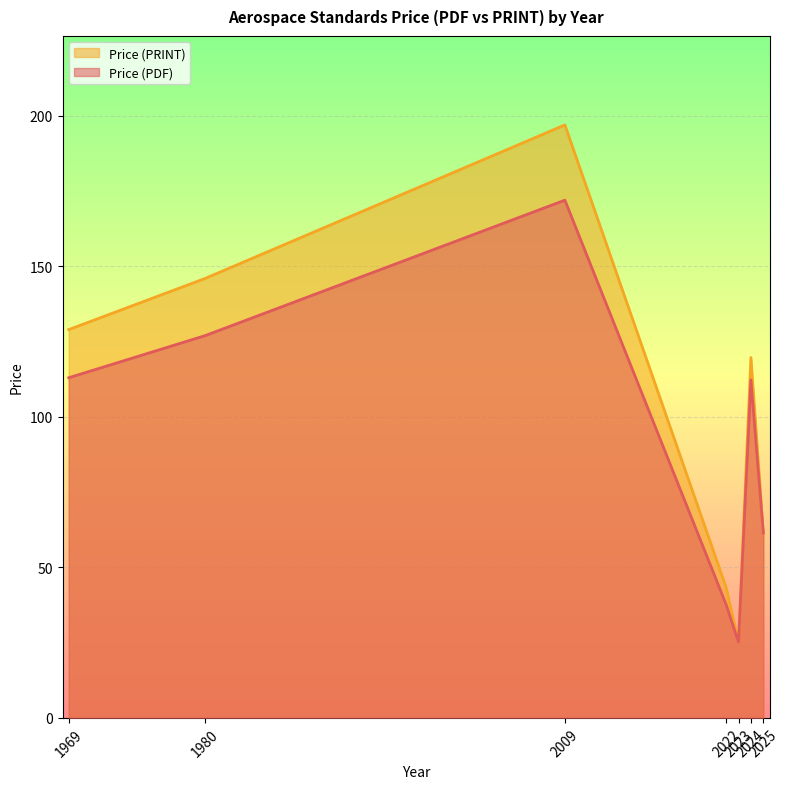

Which label corresponds to the smallest value in the chart?

2023